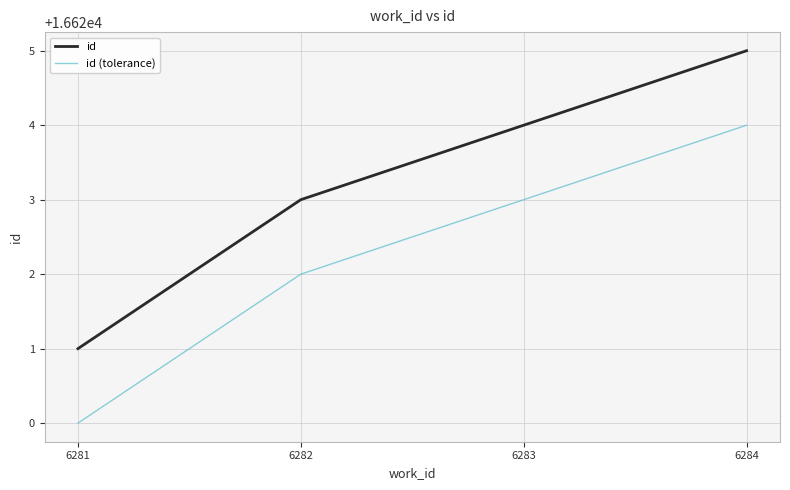

What is the average value of the id series?

16623